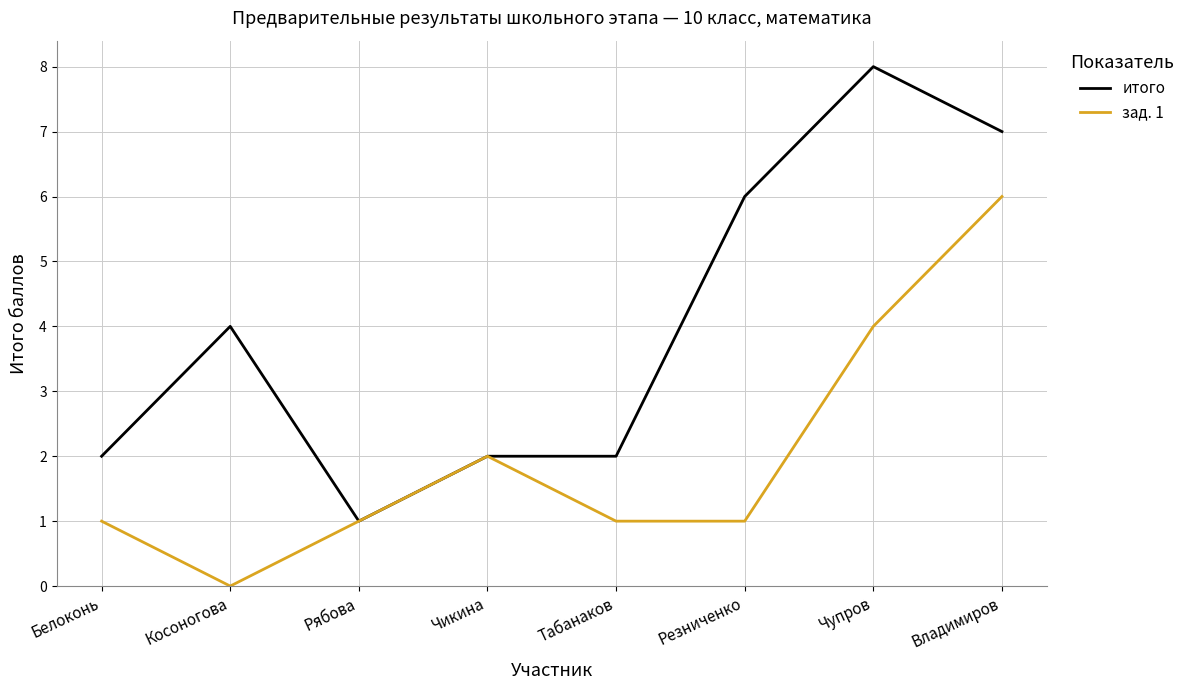

List the series in order of their overall mean, highest first.

итого, зад. 1